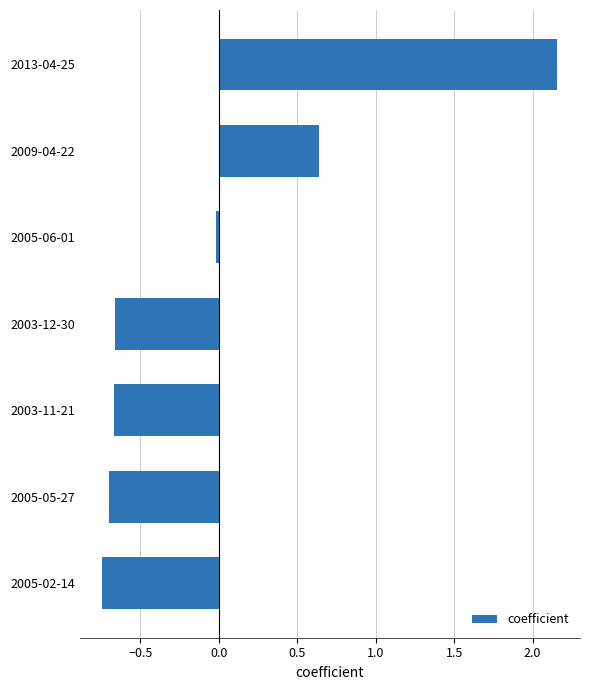

What is the change in value from 2003-12-30 to 2009-04-22?

+1.3